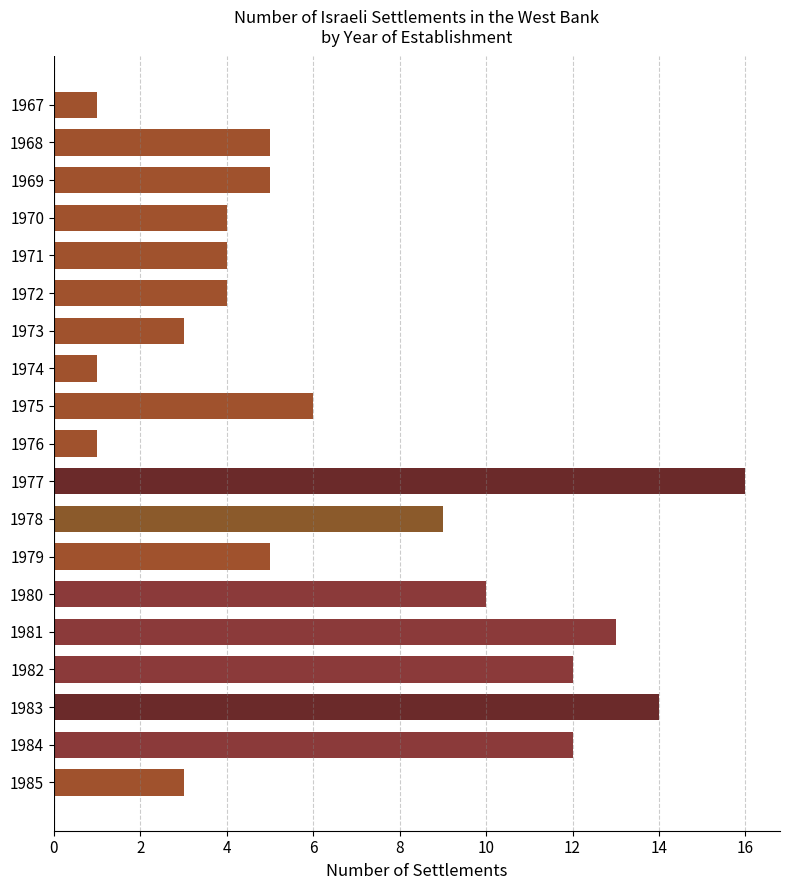

The value at 1973 is 5. True or false?

False